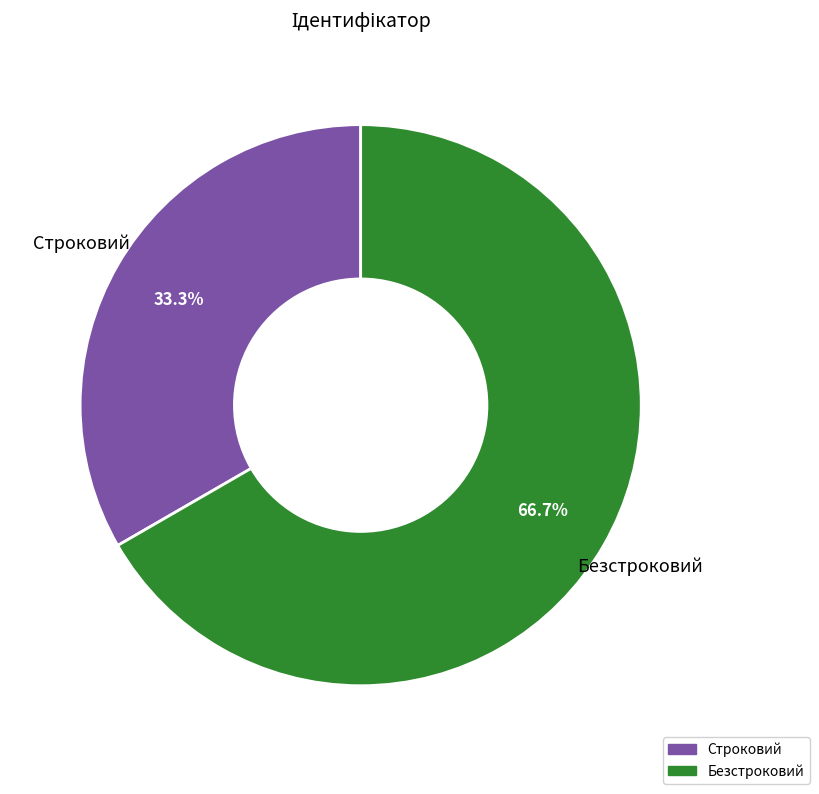

Rank the categories by value from highest to lowest.

Безстроковий, Строковий